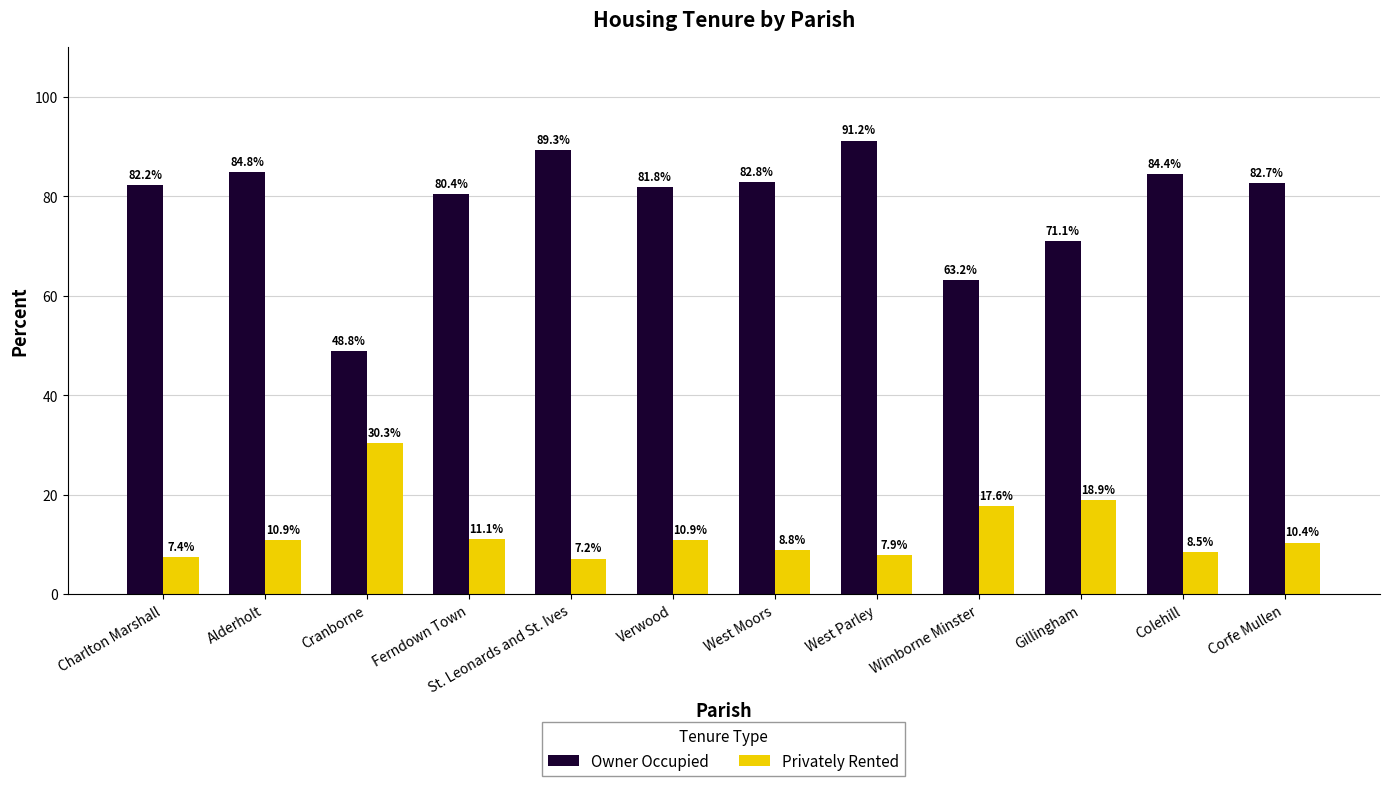

Which series changed the most between Wimborne Minster and Colehill?

Owner Occupied